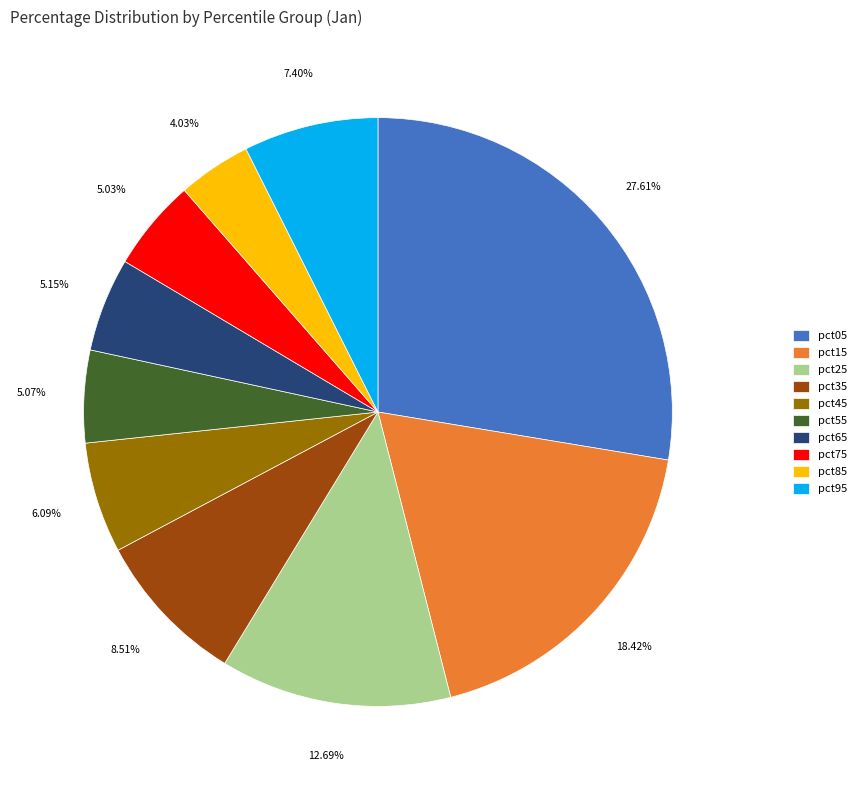

Does any single category account for the majority?

No